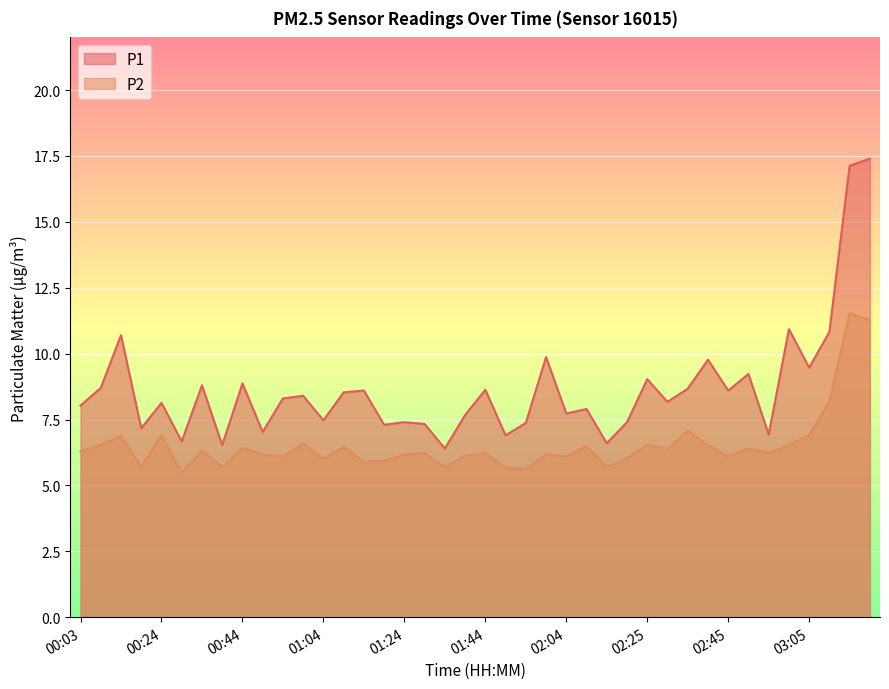

What are all the series names shown in the legend?

P1, P2